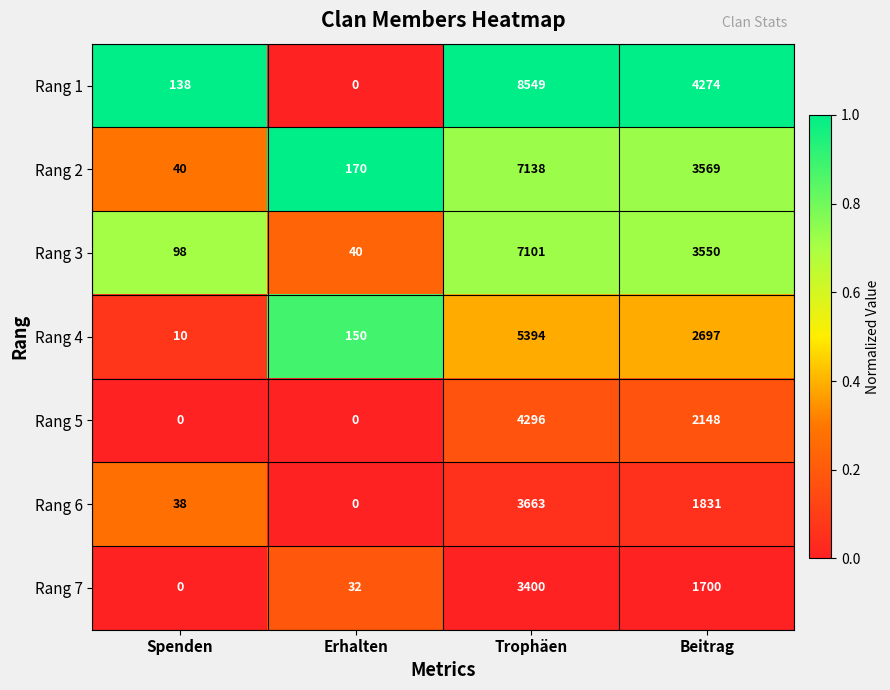

What is the greatest value displayed?

8549